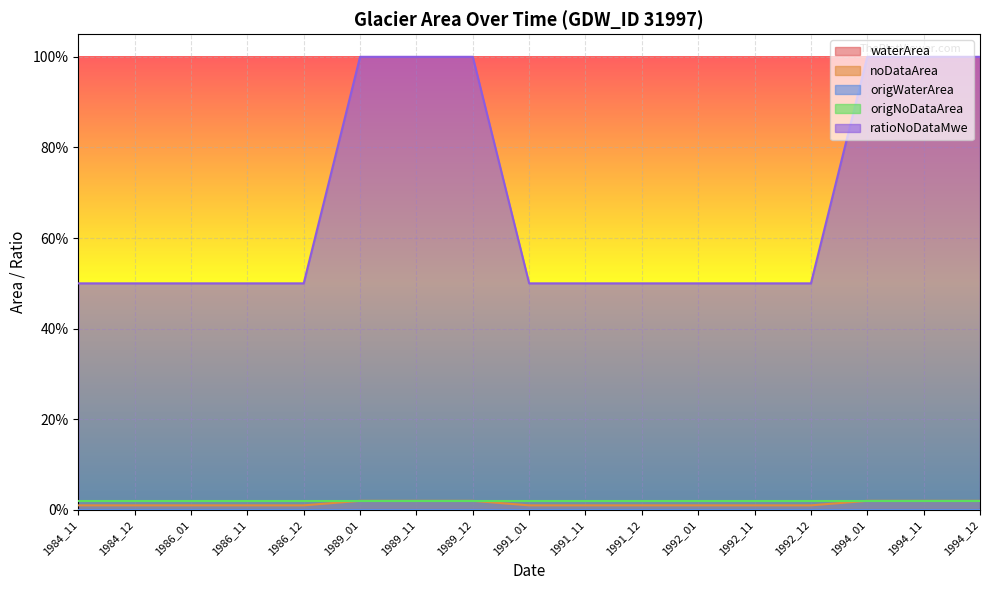

True or false: noDataArea and waterArea intersect in this chart.

False